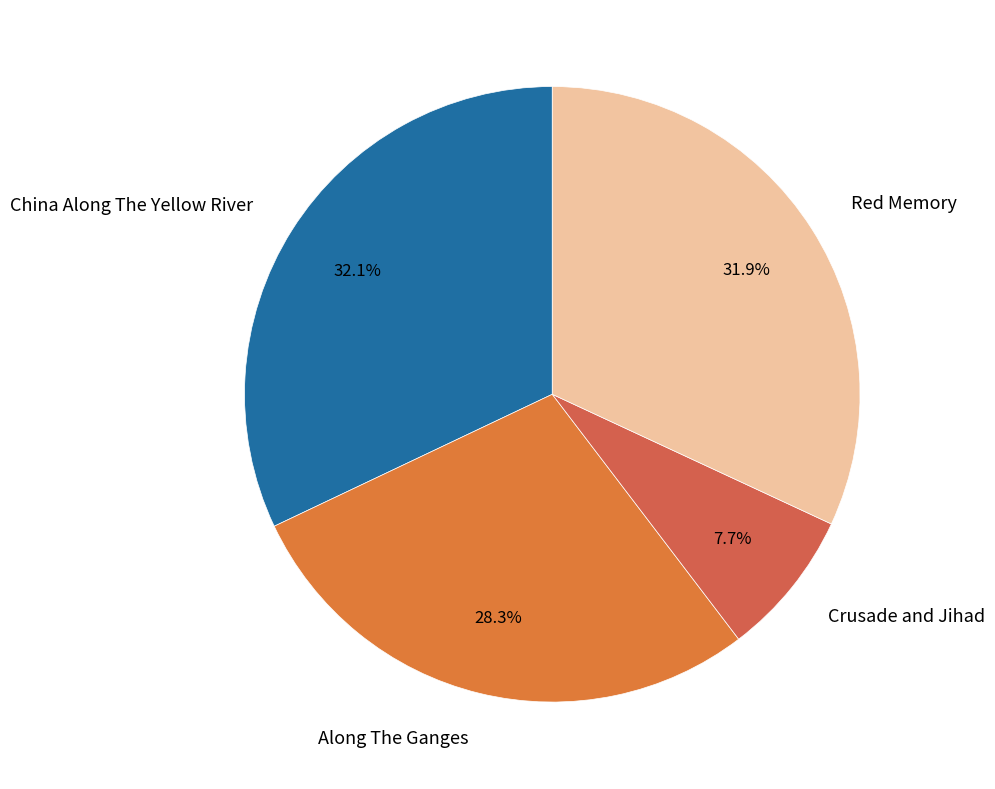

Is there any slice that represents more than half of the pie?

No